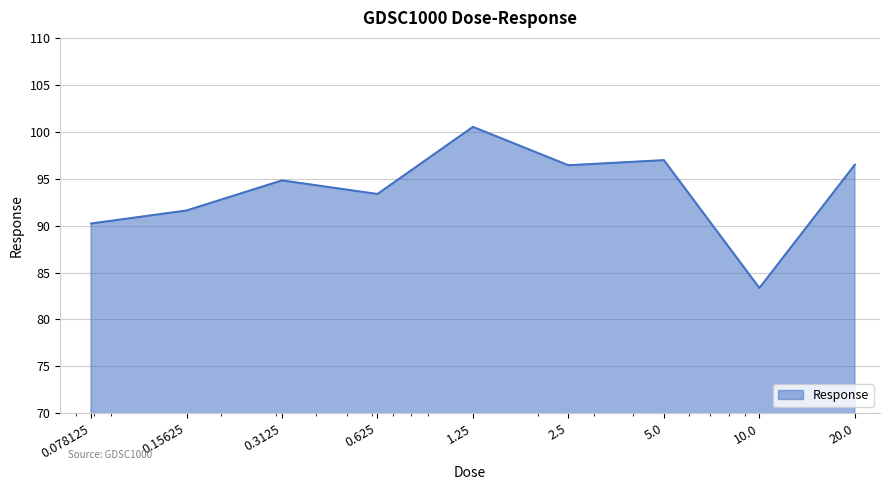

How many lines are shown in the chart?

1